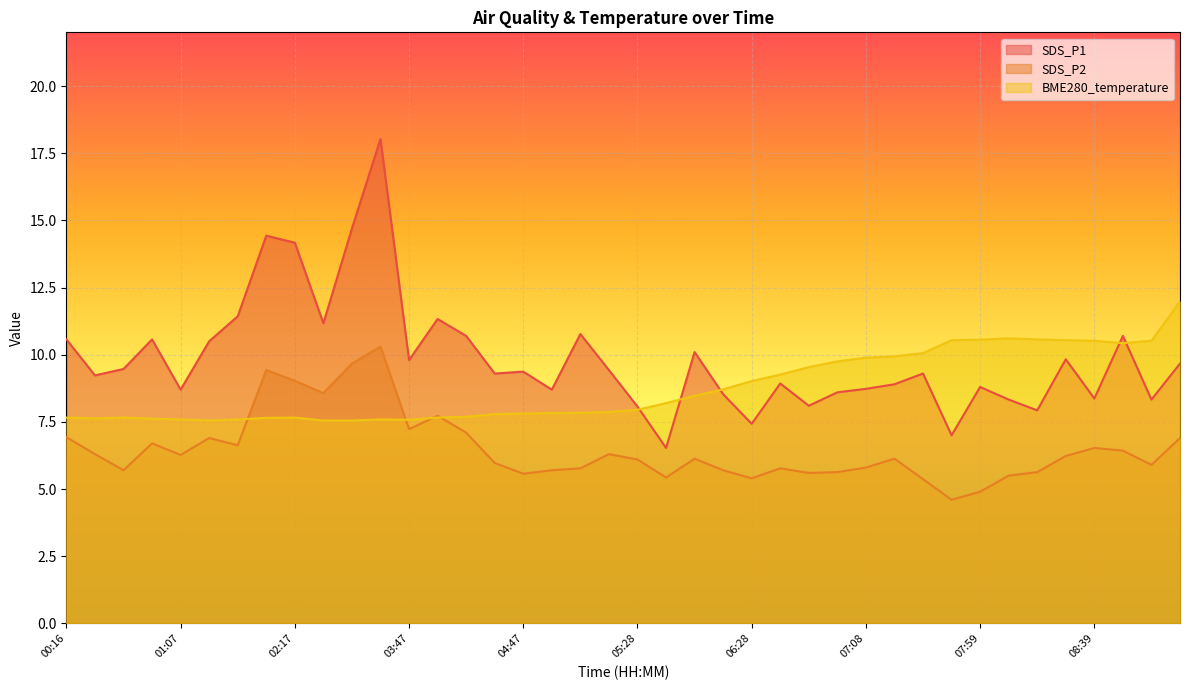

What is the value of the SDS_P2 point at the 39th from the left?

5.9